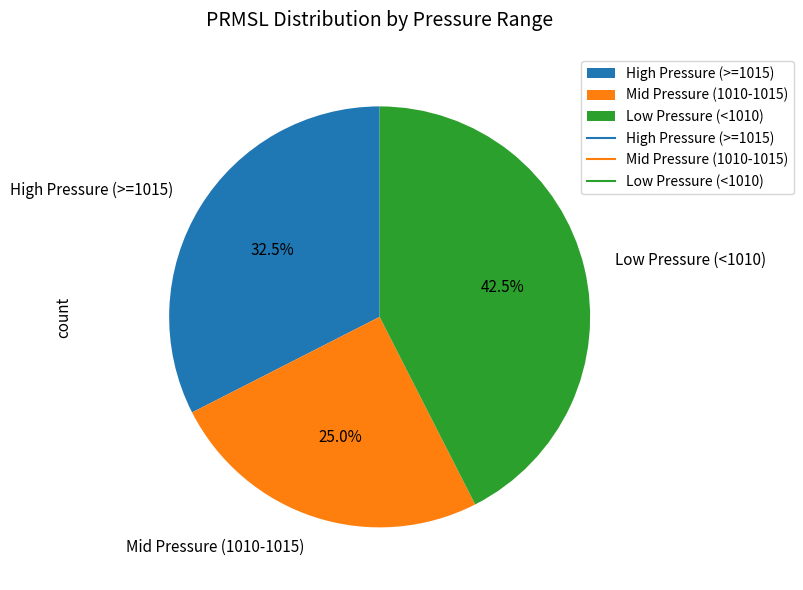

How many slices are in this pie chart?

3